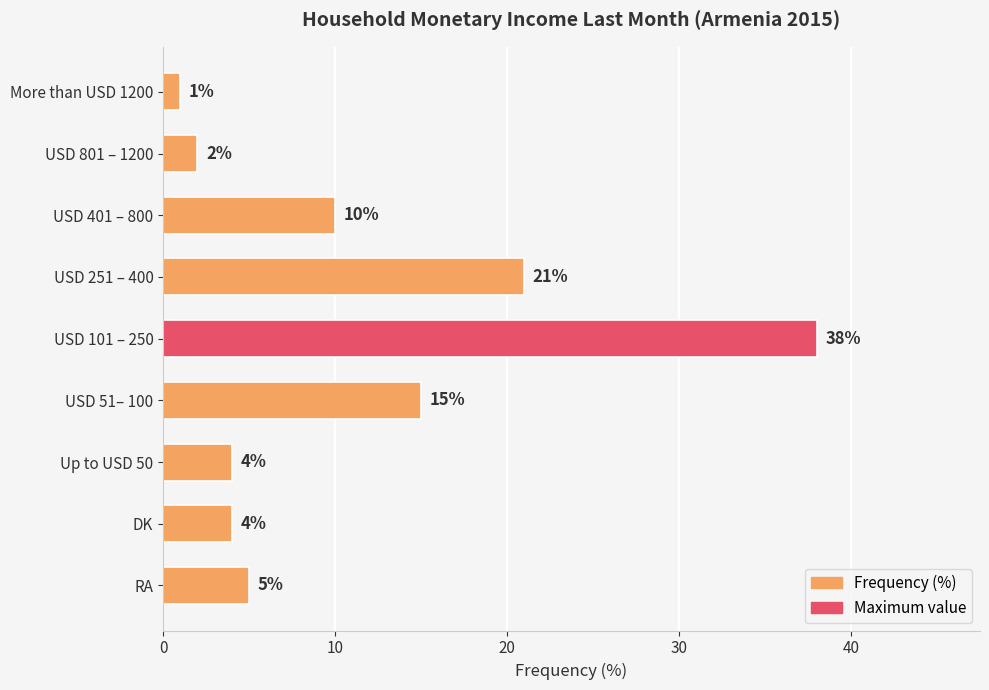

Is it true that the value at RA is 5?

True